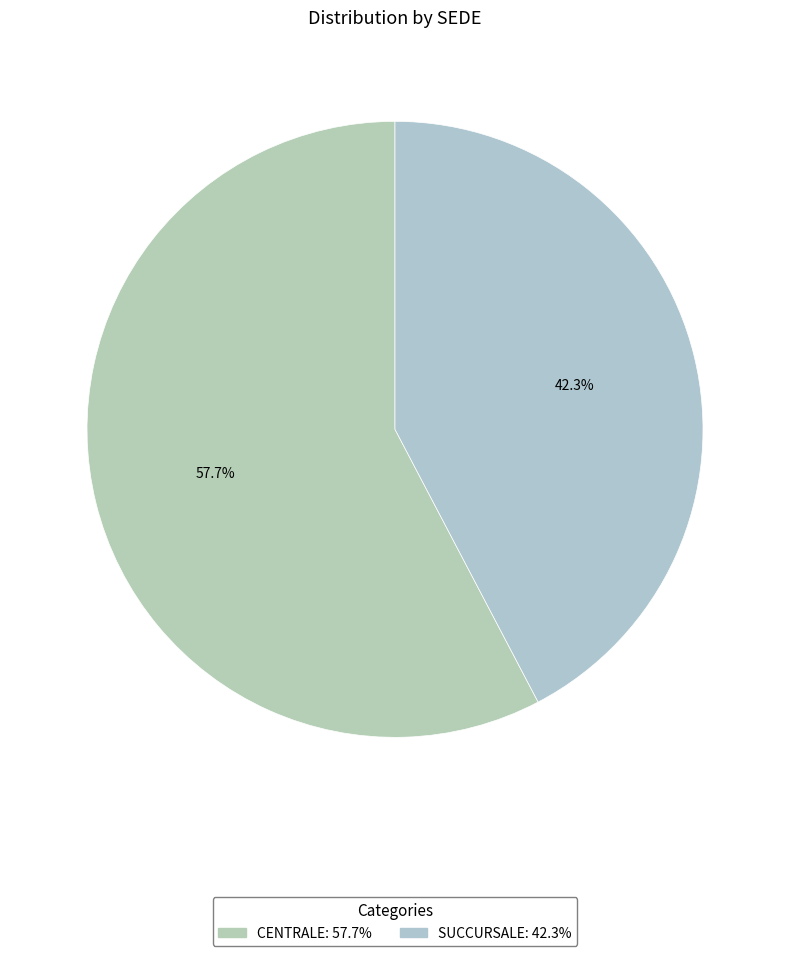

Count the number of slices in the pie.

2